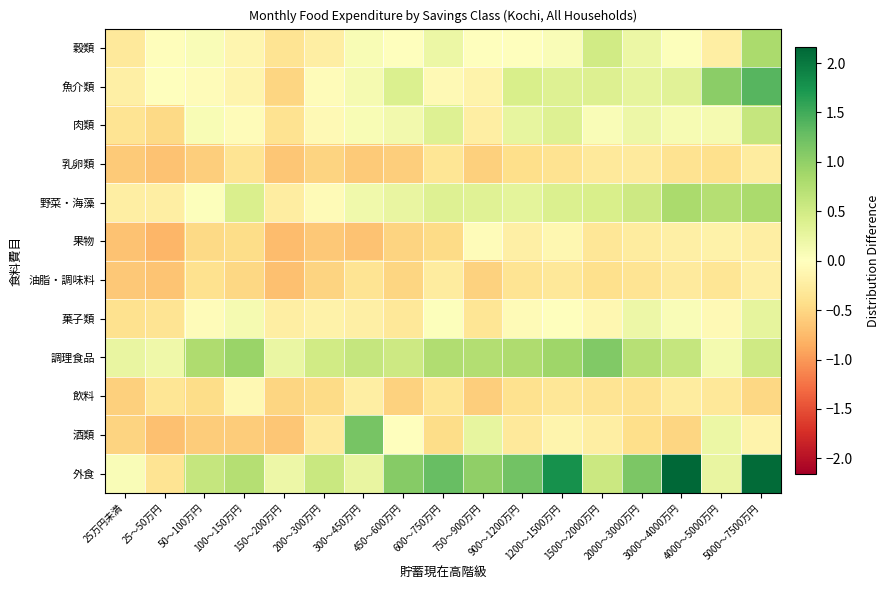

How many categories are shown in the chart?

17